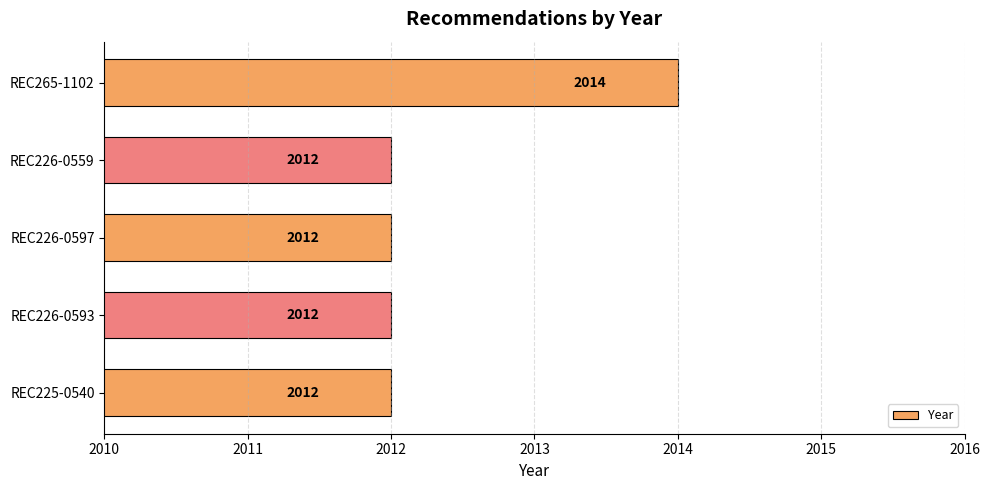

What is the ratio of the value at REC265-1102 to the value at REC225-0540?

1.0